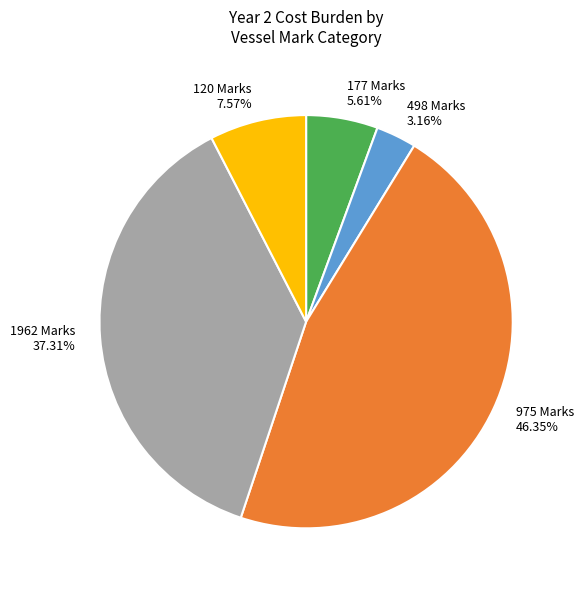

What is the ratio of the value at 1962 Marks 37.31% to the value at 498 Marks 3.16%?

11.8